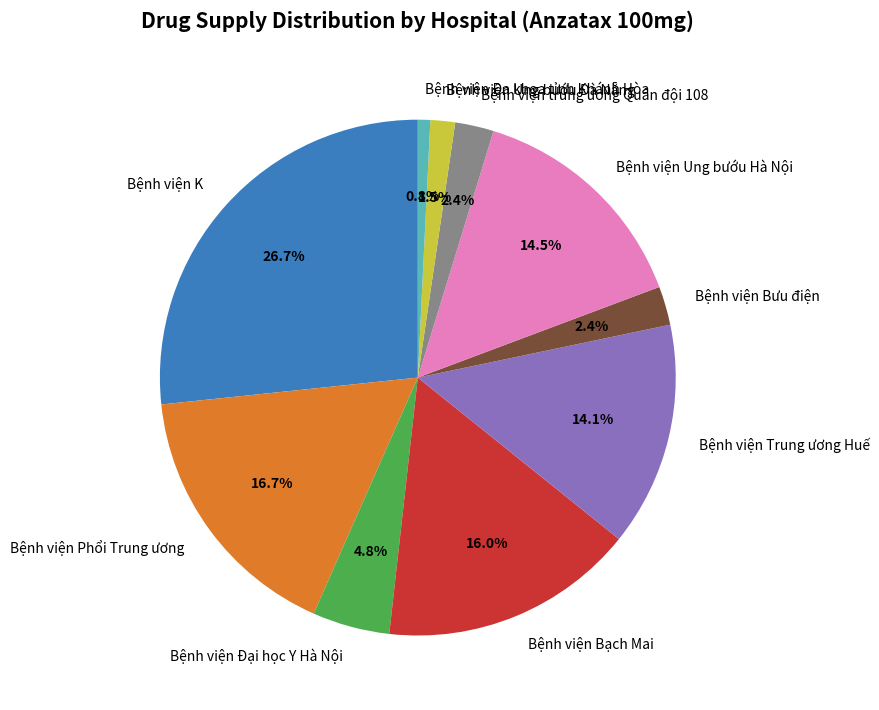

Is there any slice that represents more than half of the pie?

No